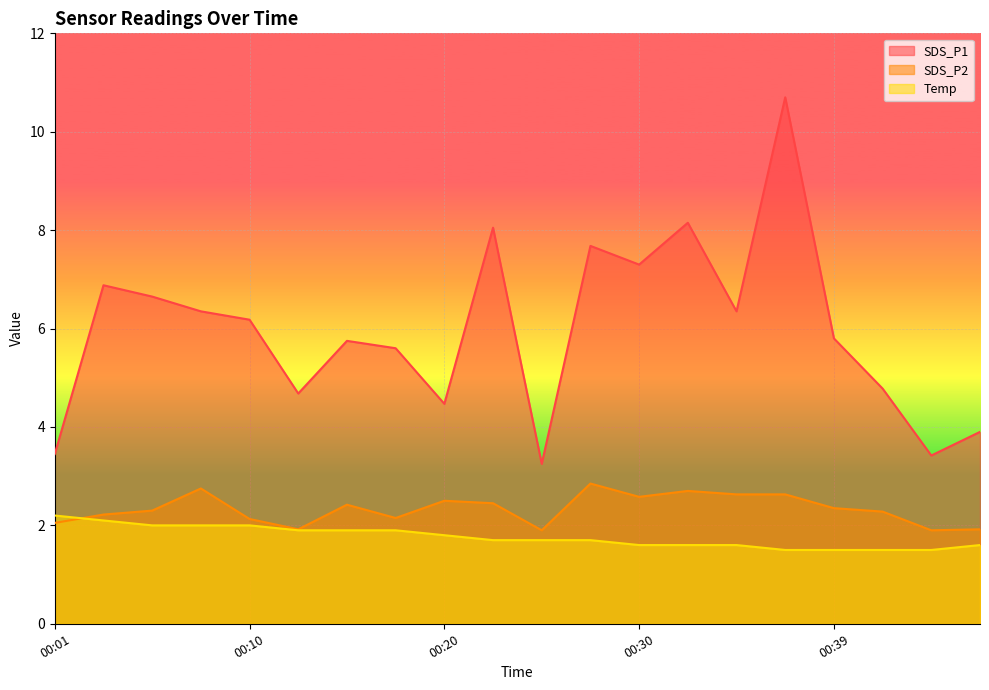

Reading left to right, what are all the values shown in this chart?

SDS_P1: 00:01=3.5	00:03=6.9	00:05=6.7	00:08=6.3	00:10=6.2	00:13=4.7	00:15=5.8	00:18=5.6	00:20=4.5	00:22=8.1	00:25=3.2	00:27=7.7	00:30=7.3	00:32=8.2	00:35=6.3	00:37=10.7	00:39=5.8	00:42=4.8	00:44=3.4	00:47=3.9
SDS_P2: 00:01=2.0	00:03=2.2	00:05=2.3	00:08=2.8	00:10=2.1	00:13=1.9	00:15=2.4	00:18=2.1	00:20=2.5	00:22=2.5	00:25=1.9	00:27=2.9	00:30=2.6	00:32=2.7	00:35=2.6	00:37=2.6	00:39=2.4	00:42=2.3	00:44=1.9	00:47=1.9
Temp: 00:01=2.2	00:03=2.1	00:05=2.0	00:08=2.0	00:10=2.0	00:13=1.9	00:15=1.9	00:18=1.9	00:20=1.8	00:22=1.7	00:25=1.7	00:27=1.7	00:30=1.6	00:32=1.6	00:35=1.6	00:37=1.5	00:39=1.5	00:42=1.5	00:44=1.5	00:47=1.6